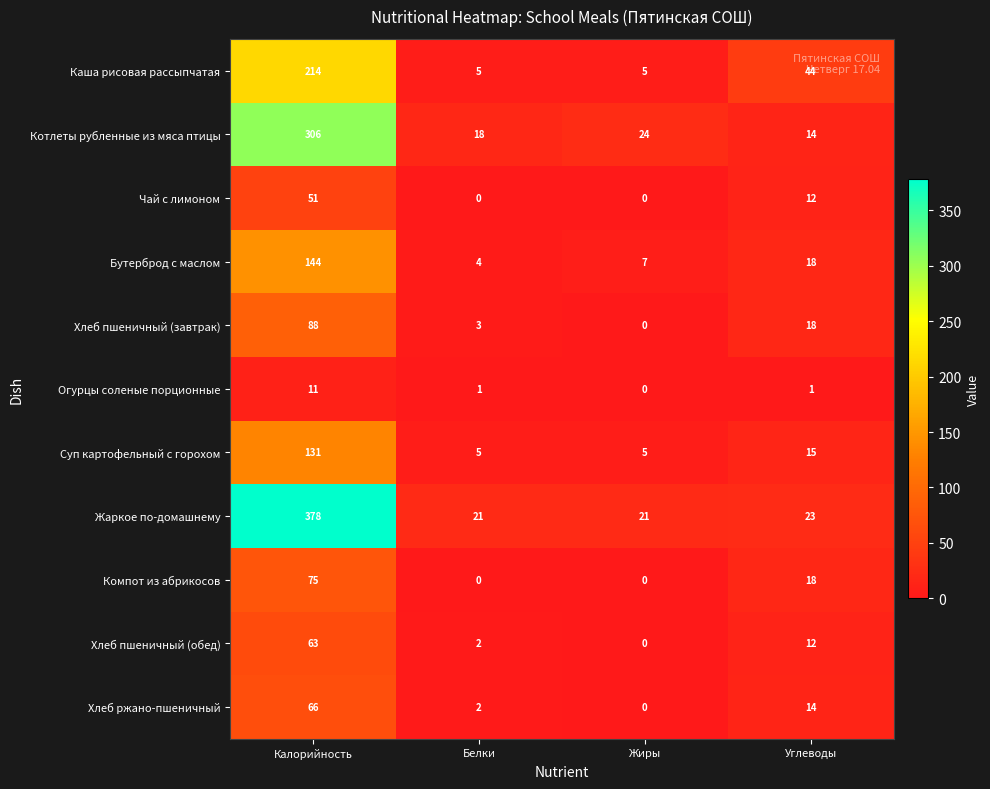

Rank the series by their maximum value, from highest to lowest.

Жаркое по-домашнему, Котлеты рубленные из мяса птицы, Каша рисовая рассыпчатая, Бутерброд с маслом, Суп картофельный с горохом, Хлеб пшеничный (завтрак), Компот из абрикосов, Хлеб ржано-пшеничный, Хлеб пшеничный (обед), Чай с лимоном, Огурцы соленые порционные